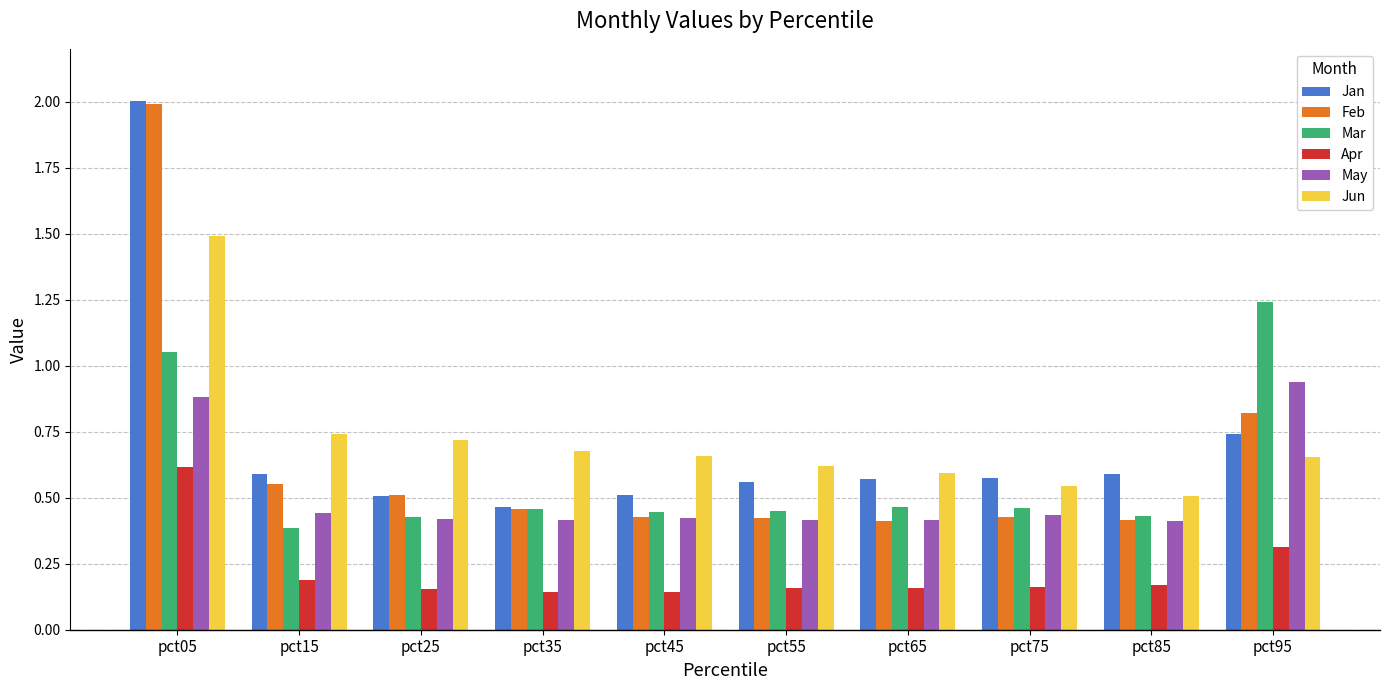

What are all the series names shown in the legend?

Jan, Feb, Mar, Apr, May, Jun